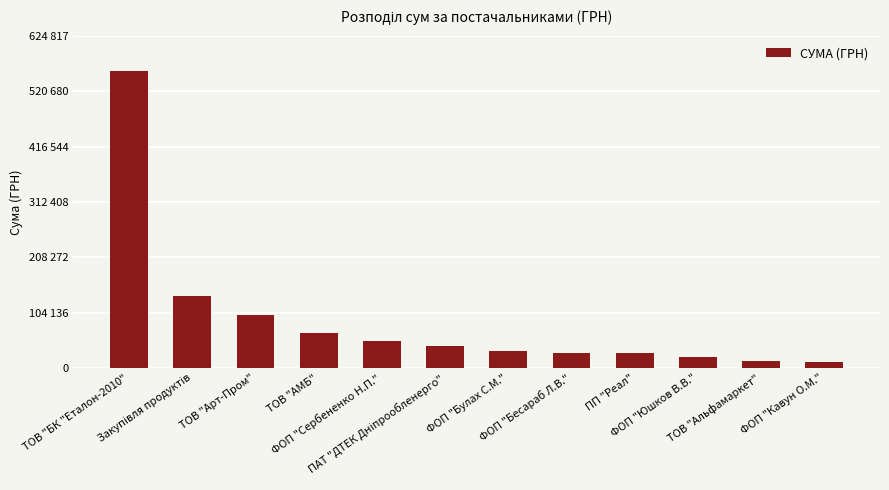

What is the change in value from ТОВ "АМБ" to ФОП "Сербененко Н.П."?

-14567.9